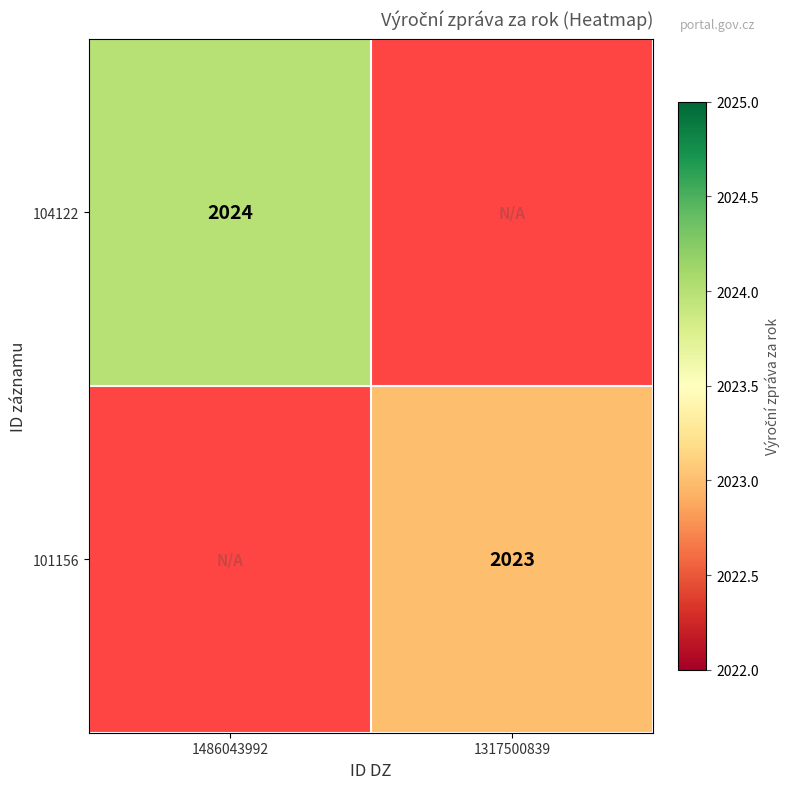

Is the value of 101156 at 1317500839 greater than the value of 104122 at 1486043992?

No